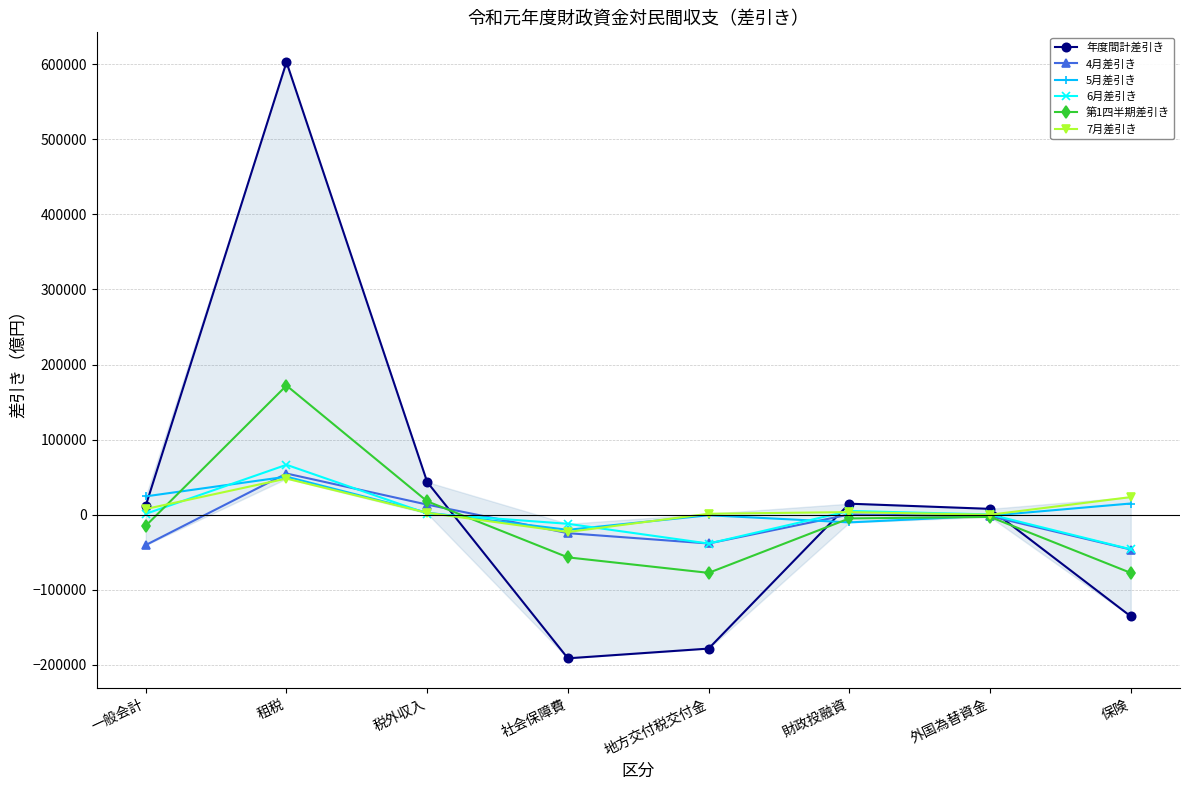

At which label does 7月差引き reach its minimum?

社会保障費